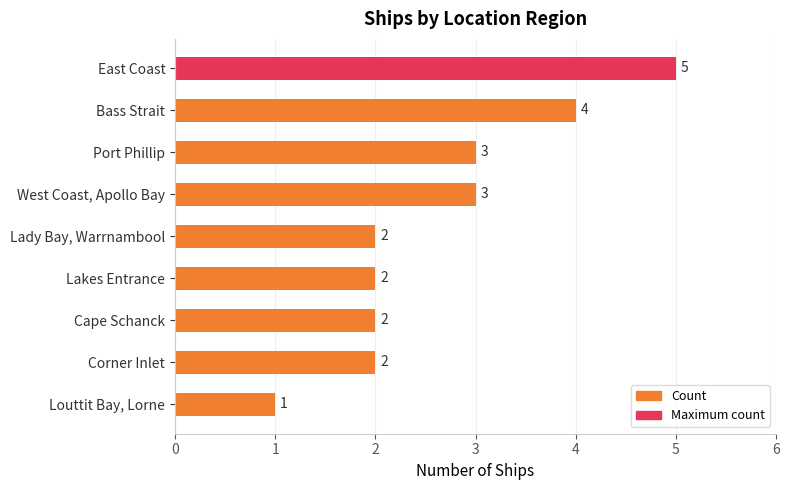

Which has a higher value, Louttit Bay, Lorne or Lady Bay, Warrnambool?

Lady Bay, Warrnambool